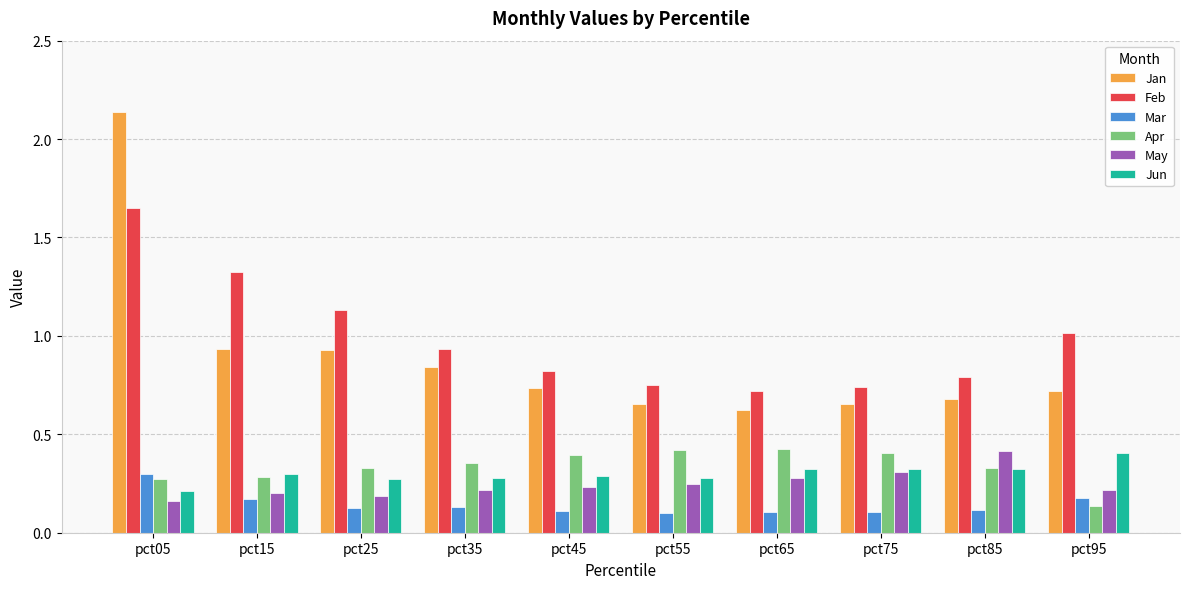

Are the bars horizontal?

No